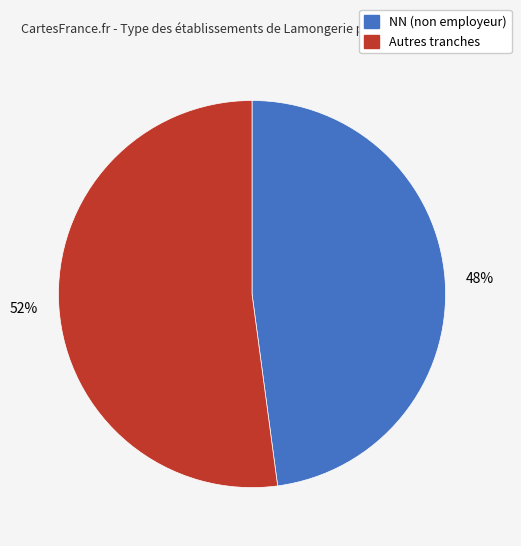

Does any single category account for the majority?

Yes